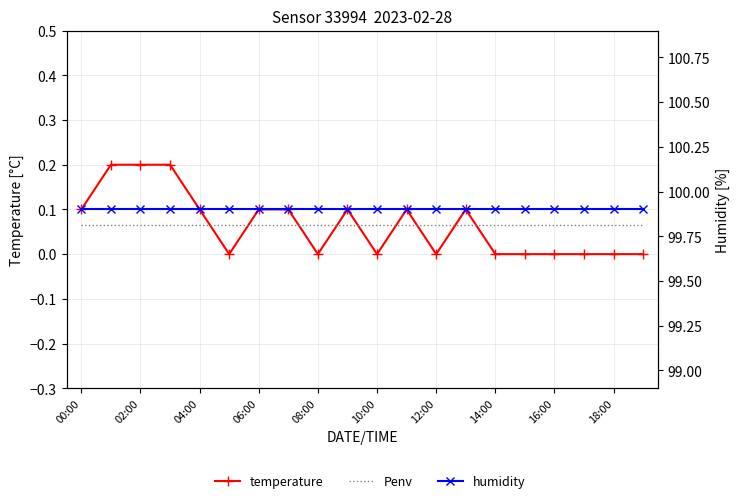

List the labels in order of Penv value, smallest first.

00:00, 02:00, 04:00, 06:00, 08:00, 10:00, 12:00, 14:00, 16:00, 18:00, 10, 11, 12, 13, 14, 15, 16, 17, 18, 19